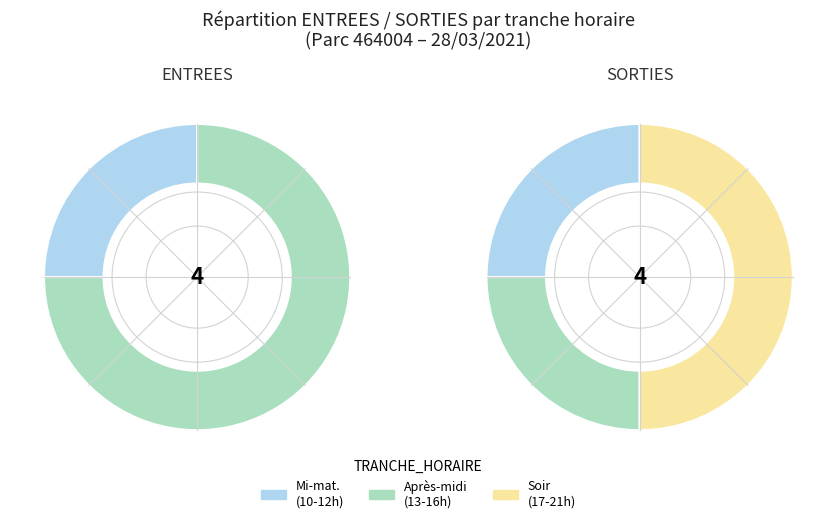

How many slices are in this pie chart?

22